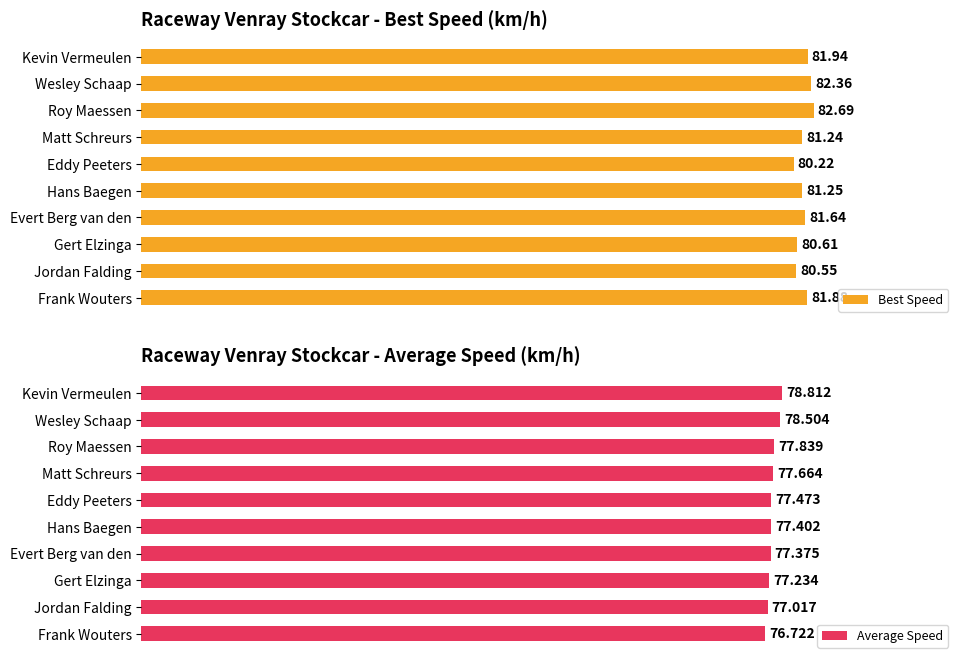

Which category has the lowest value in the Best Speed series?

Eddy Peeters